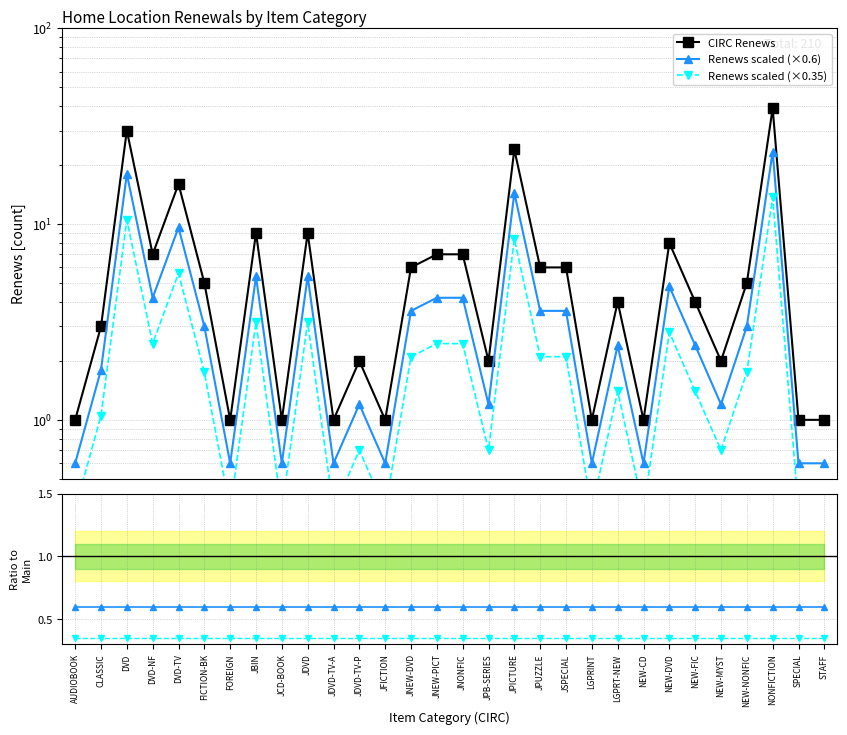

True or false: Renews scaled (×0.35) has more than 0 interior local peaks.

False